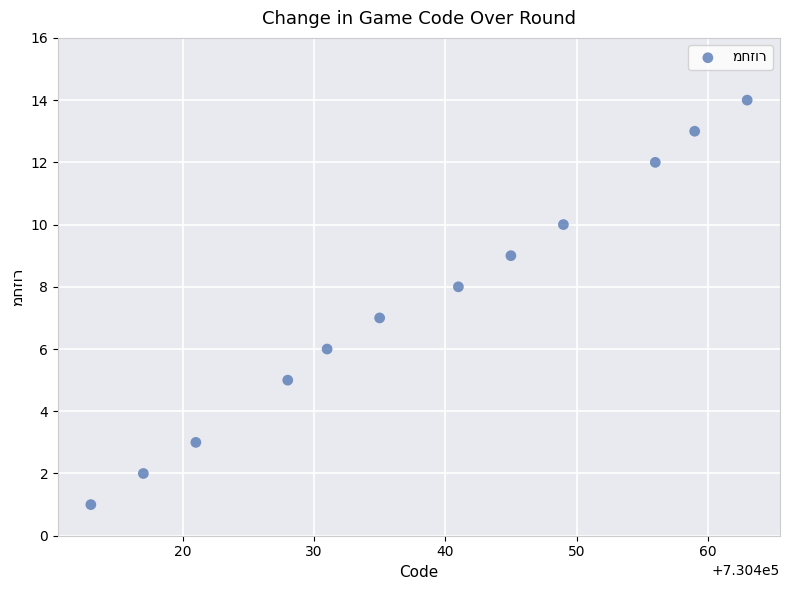

What is the average Y value?

8